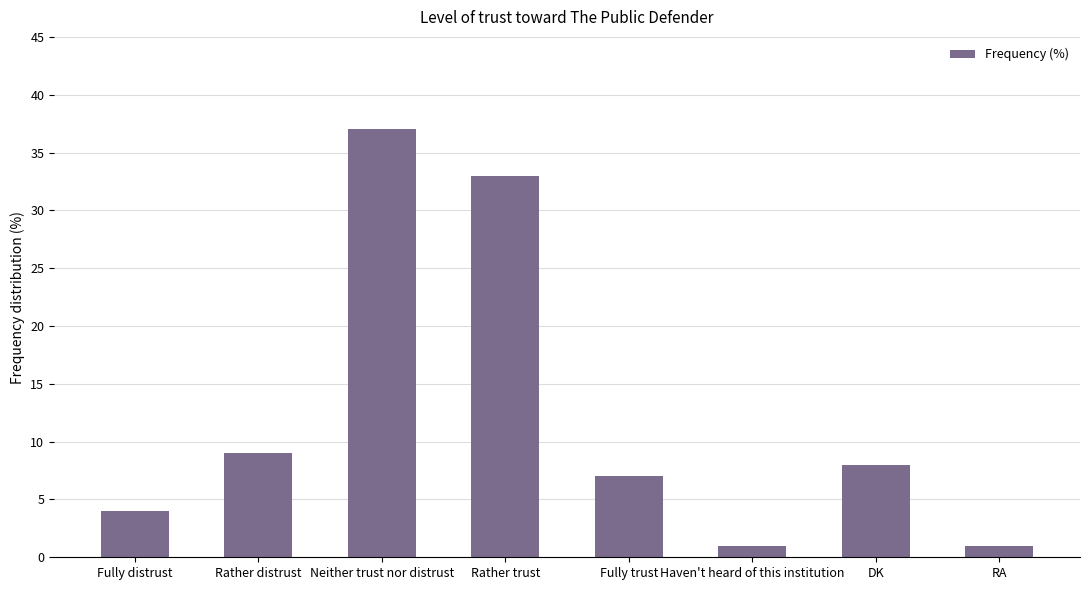

At which label is the value closest to 19?

Rather distrust